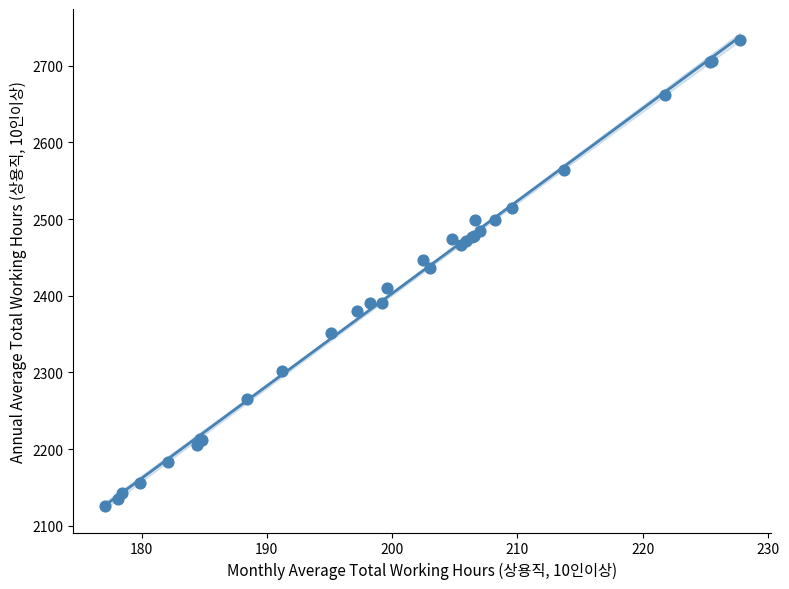

What Y value in the scatter plot is closest to 2429?

2436.0